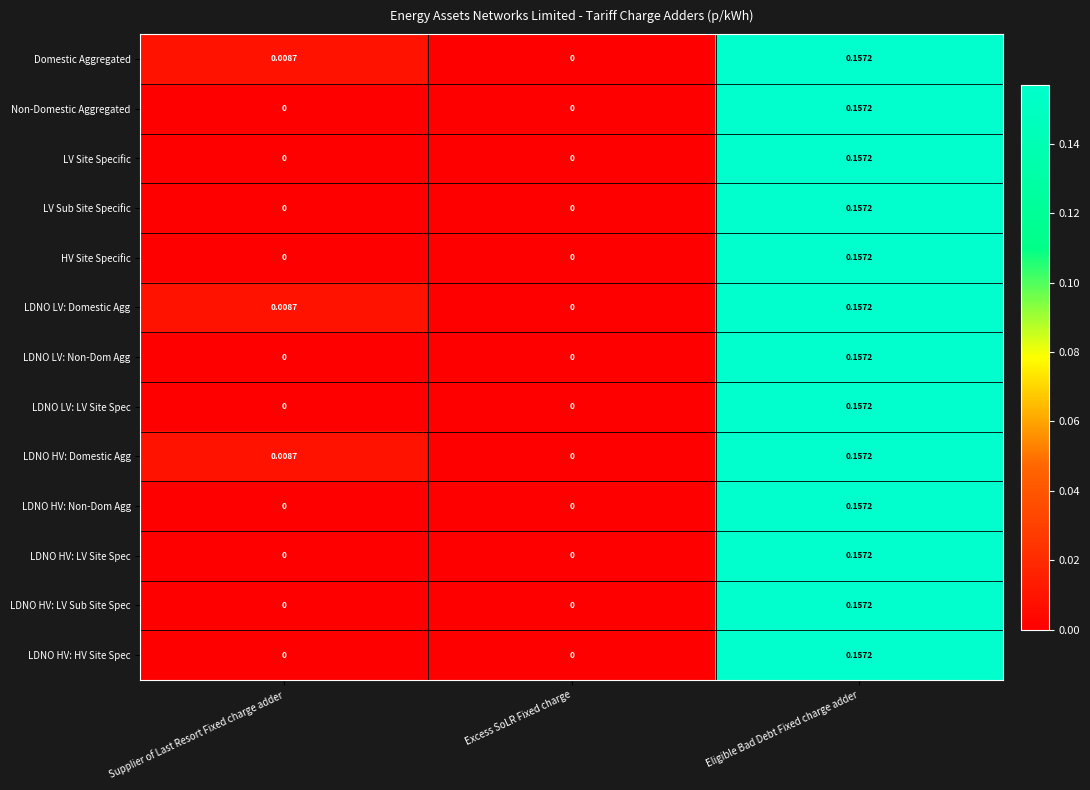

Is the value of LV Site Specific at Eligible Bad Debt Fixed charge adder greater than the value of Domestic Aggregated at Excess SoLR Fixed charge?

Yes